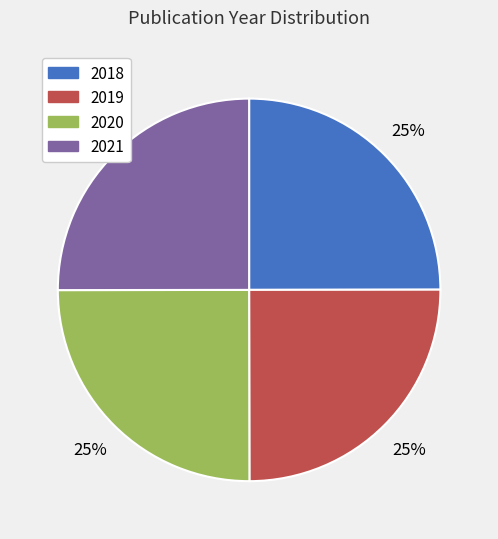

Is it true that 2018 is 10% of the pie?

False